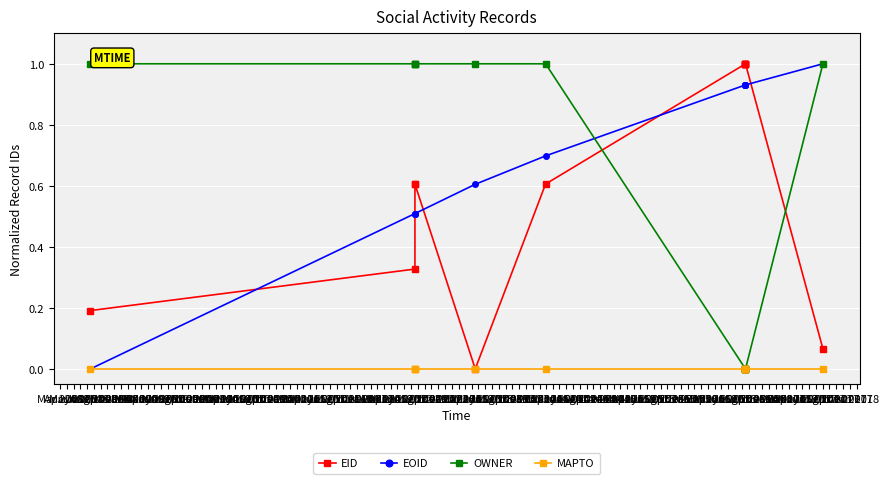

What is the value of the EOID point at the 3rd from the left?

0.5